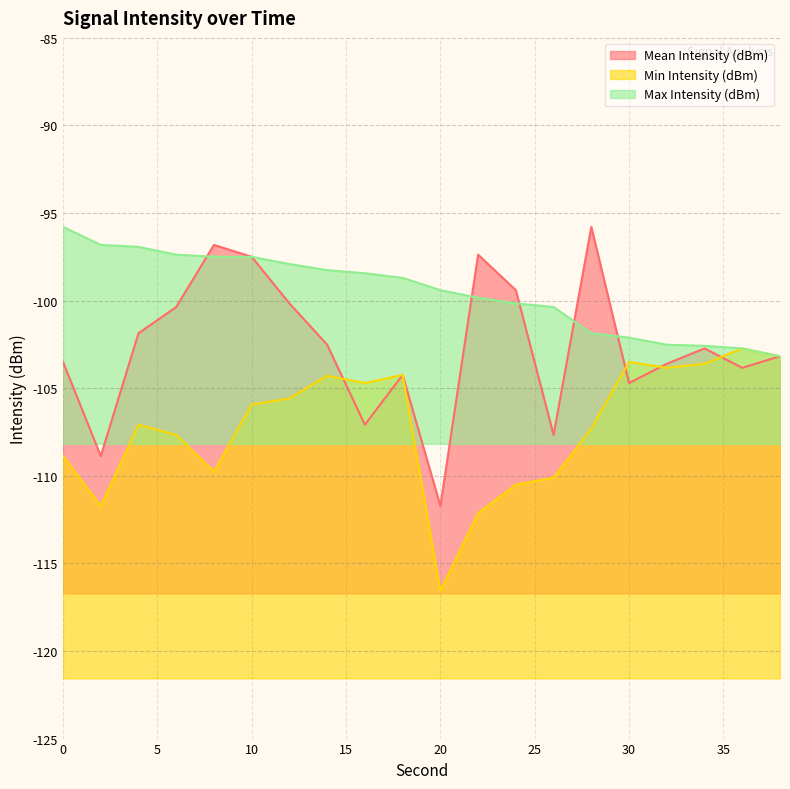

Reading left to right, extract all data points from this chart.

Mean Intensity (dBm): 0=-103.5	2=-108.9	4=-101.9	6=-100.4	8=-96.8	10=-97.5	12=-100.2	14=-102.5	16=-107.1	18=-104.2	20=-111.7	22=-97.4	24=-99.4	26=-107.7	28=-95.8	30=-104.7	32=-103.6	34=-102.7	36=-103.8	38=-103.2
Min Intensity (dBm): 0=-108.9	2=-111.7	4=-107.1	6=-107.7	8=-109.8	10=-105.9	12=-105.6	14=-104.3	16=-104.7	18=-104.2	20=-116.6	22=-112.1	24=-110.5	26=-110.1	28=-107.3	30=-103.5	32=-103.8	34=-103.6	36=-102.7	38=-103.2
Max Intensity (dBm): 0=-95.8	2=-96.8	4=-96.9	6=-97.4	8=-97.5	10=-97.5	12=-97.9	14=-98.3	16=-98.4	18=-98.7	20=-99.4	22=-99.8	24=-100.2	26=-100.4	28=-101.9	30=-102.1	32=-102.5	34=-102.6	36=-102.7	38=-103.2